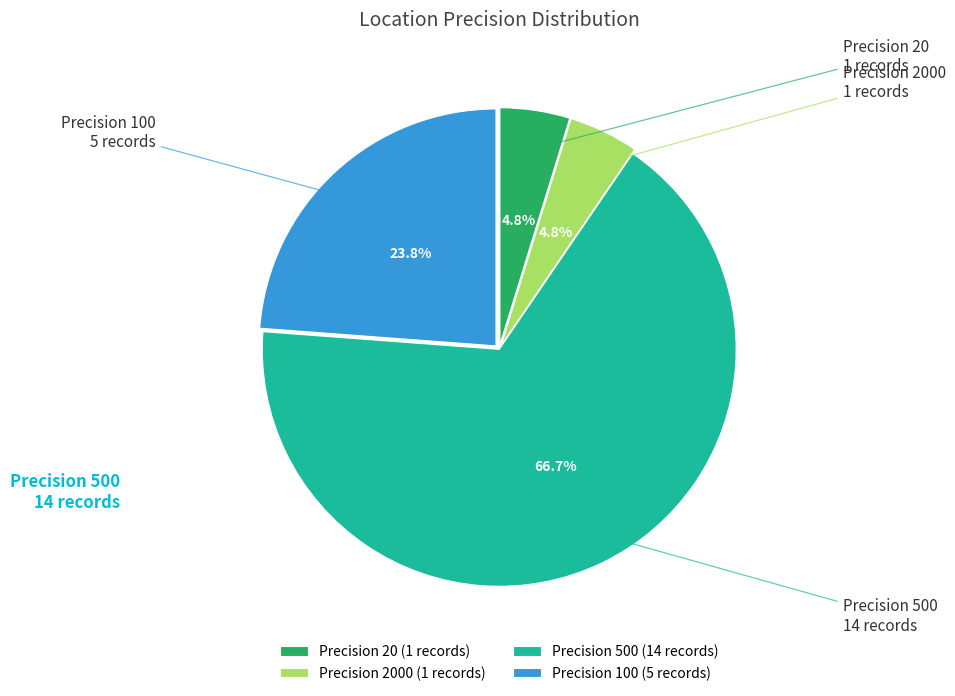

Which category has the biggest portion of the pie?

Precision 500 (14 records)